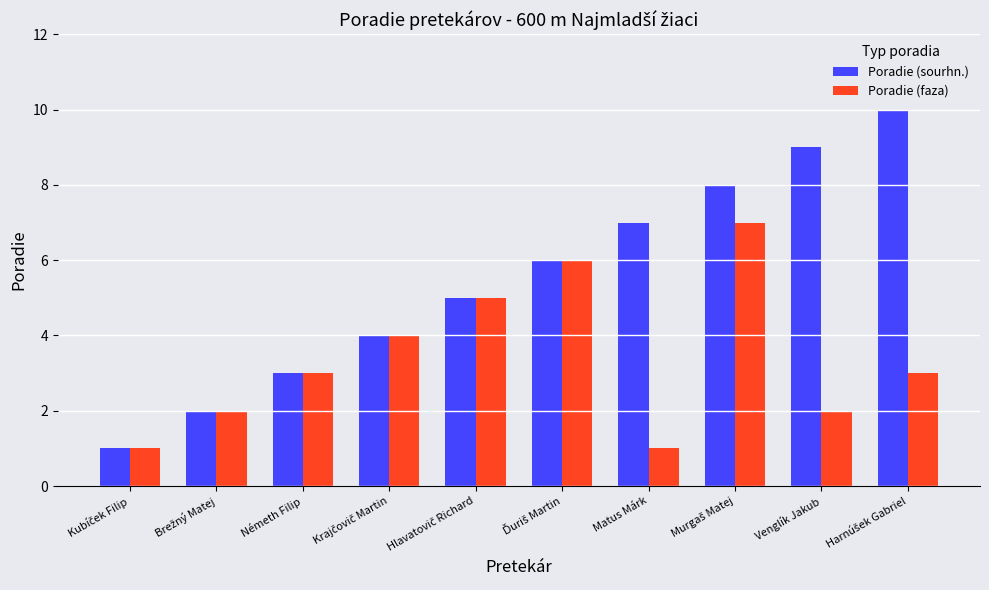

Reading left to right, transcribe all the data shown in this chart.

Poradie (sourhn.): 1	2	3	4	5	6	7	8	9	10
Poradie (faza): 1	2	3	4	5	6	1	7	2	3